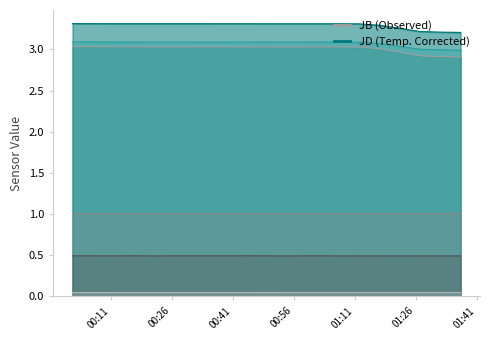

True or false: JD_line and JK_line cross at least once.

False